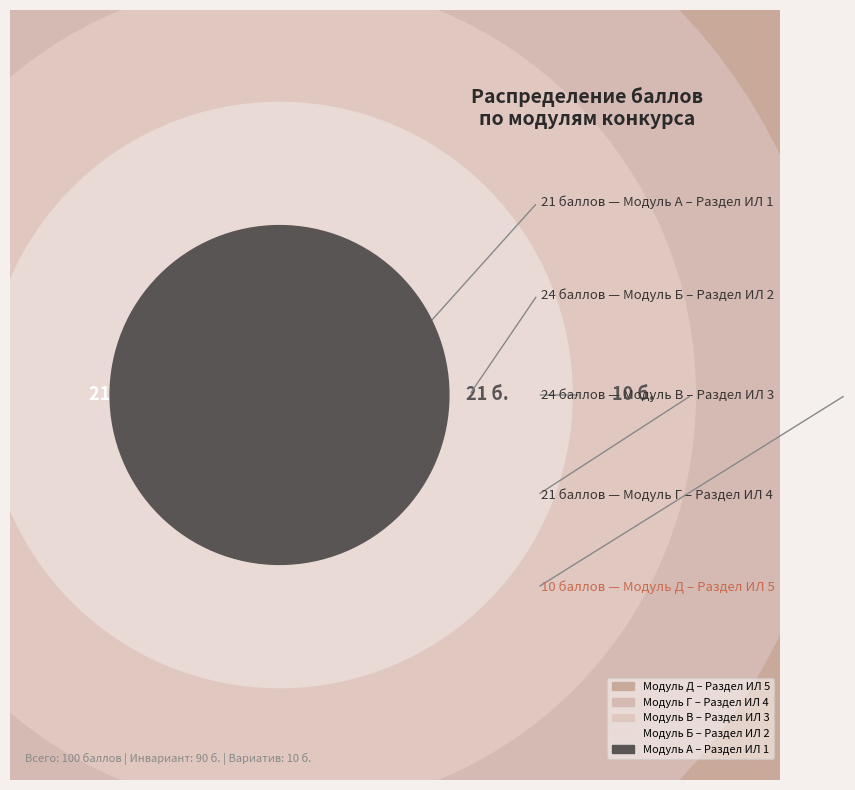

How many slices are in this pie chart?

5